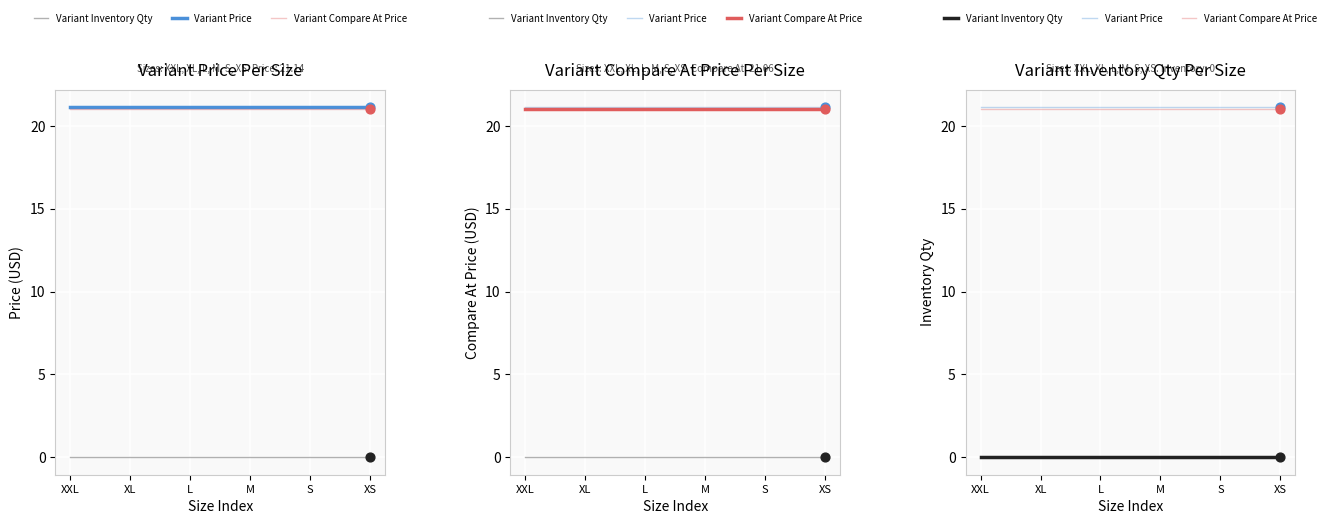

Which series has the largest Y range (max minus min)?

Variant Inventory Qty